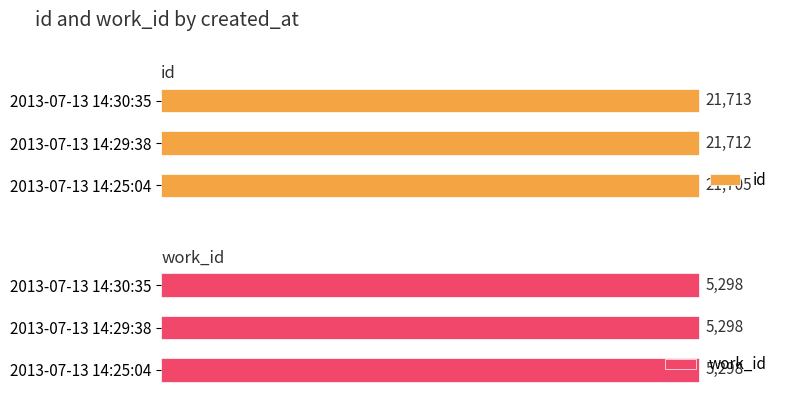

List the labels in order of id value, smallest first.

2013-07-13 14:25:04, 2013-07-13 14:29:38, 2013-07-13 14:30:35